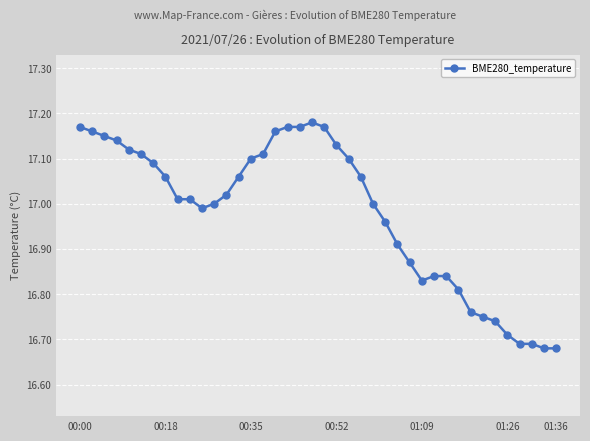

How many categories are shown in the chart?

40